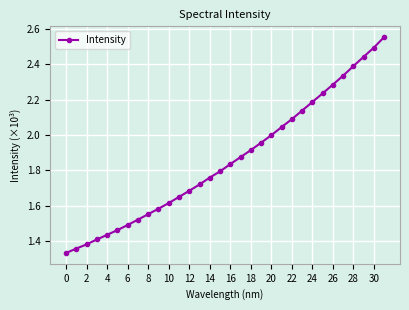

What is the sum of all values?

59528.4